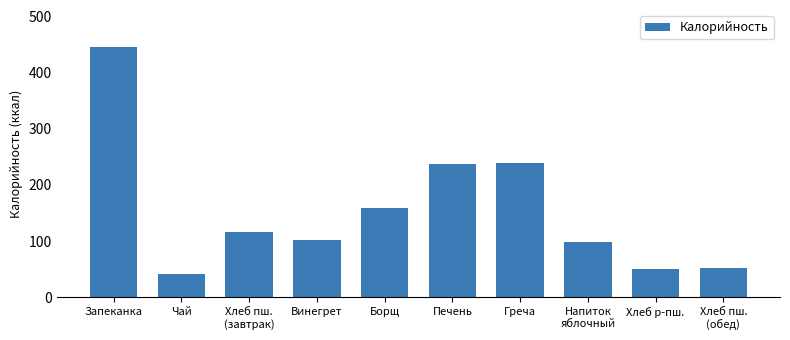

What is the difference between the maximum and minimum values?

403.5